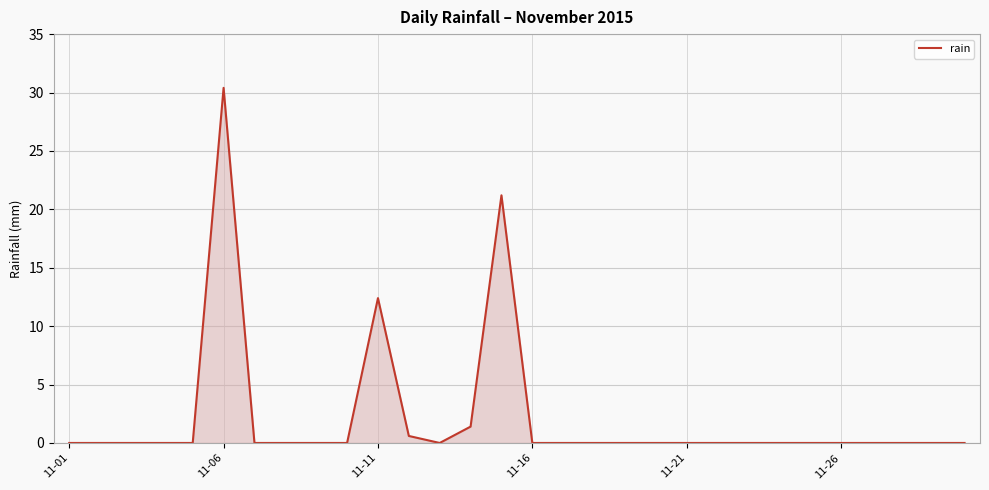

What is the maximum value shown in the chart?

30.4